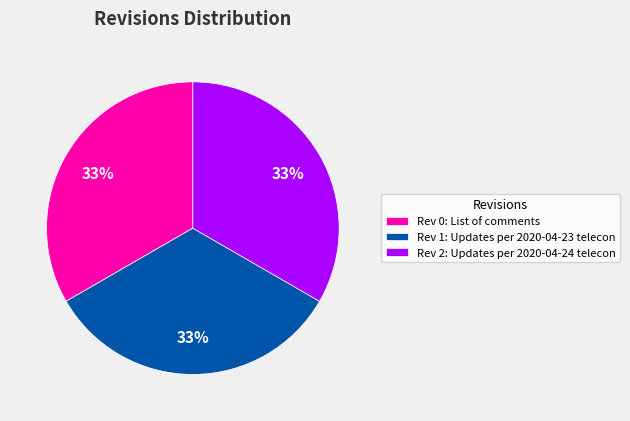

Is the sum of Rev 0: List of comments and Rev 1: Updates per 2020-04-23 telecon greater than half?

Yes